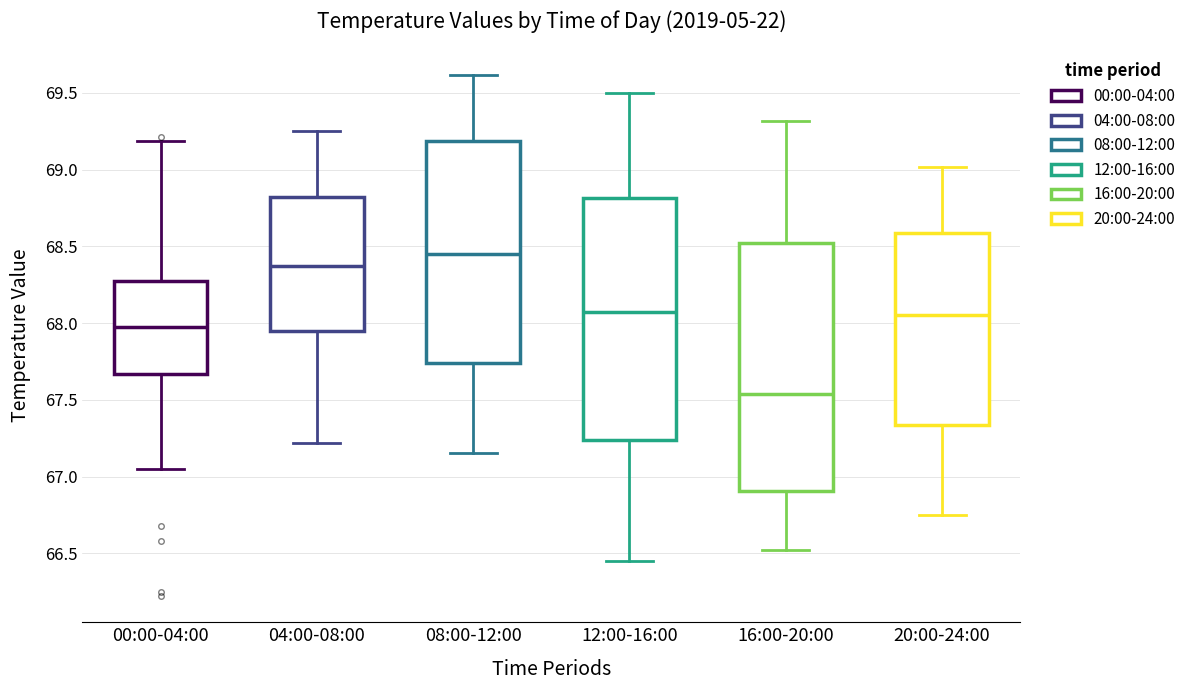

Where is the lower edge of the box for 12:00-16:00 on the y-axis? The values are not printed on the chart, so give them approximately, as read against the axis.

67.25